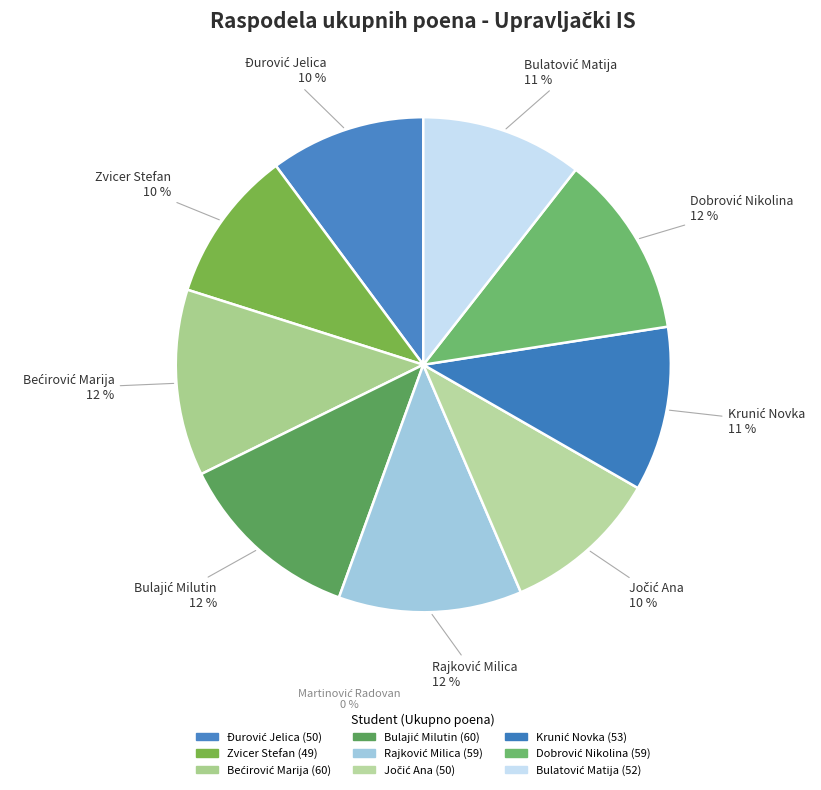

Is there a majority slice in this chart?

No